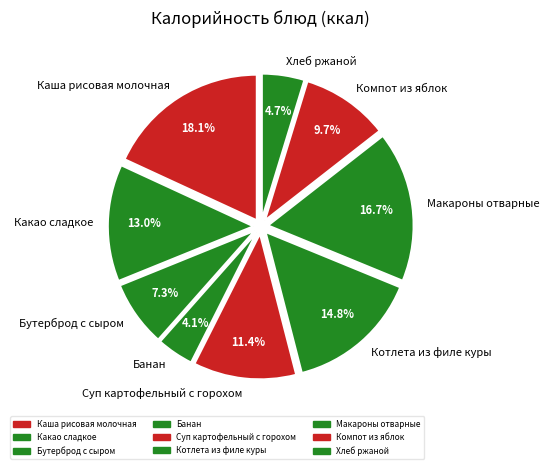

To the nearest percent, what is the difference between the largest and smallest slice percentages?

14%